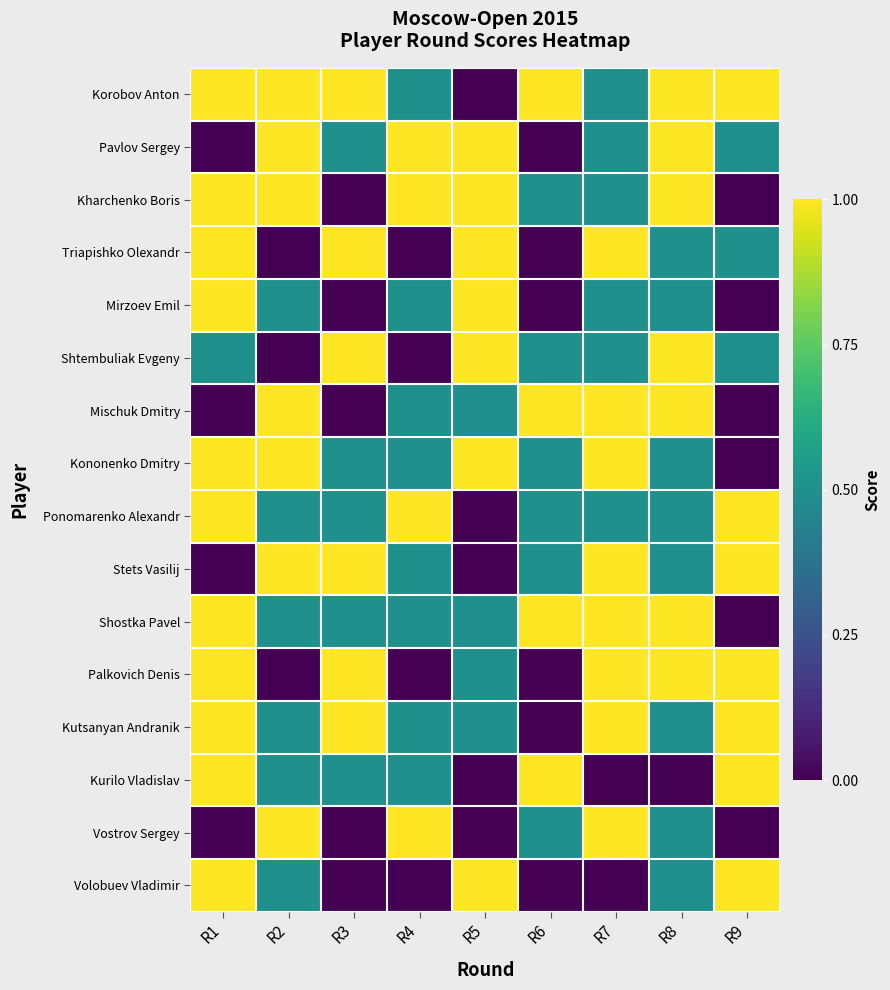

At how many categories does at least one series exceed 0?

9